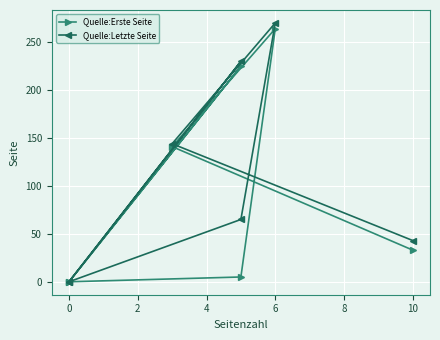

Reading right to left, what are all the values shown in this chart?

Quelle:Erste Seite: 33	141	264	5	0	225	0
Quelle:Letzte Seite: 43	144	270	65	0	230	0